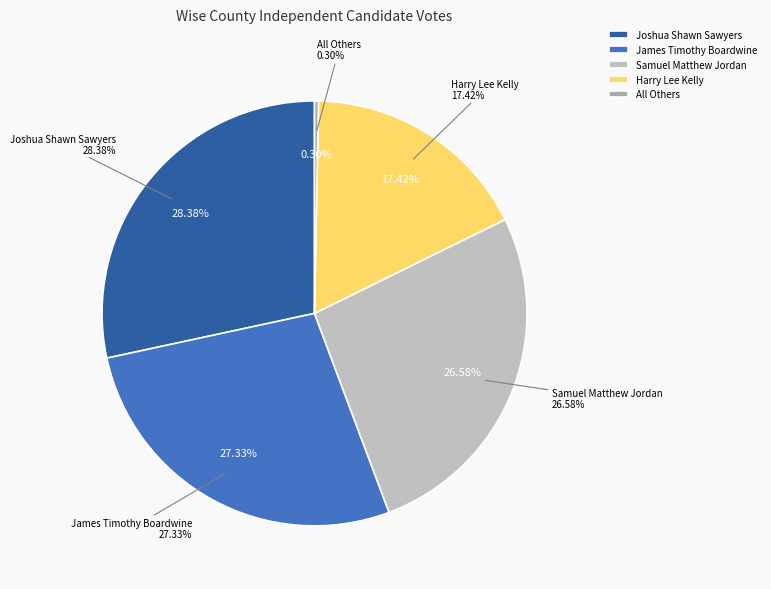

The Samuel Matthew Jordan slice represents 35% of the pie. True or false?

False